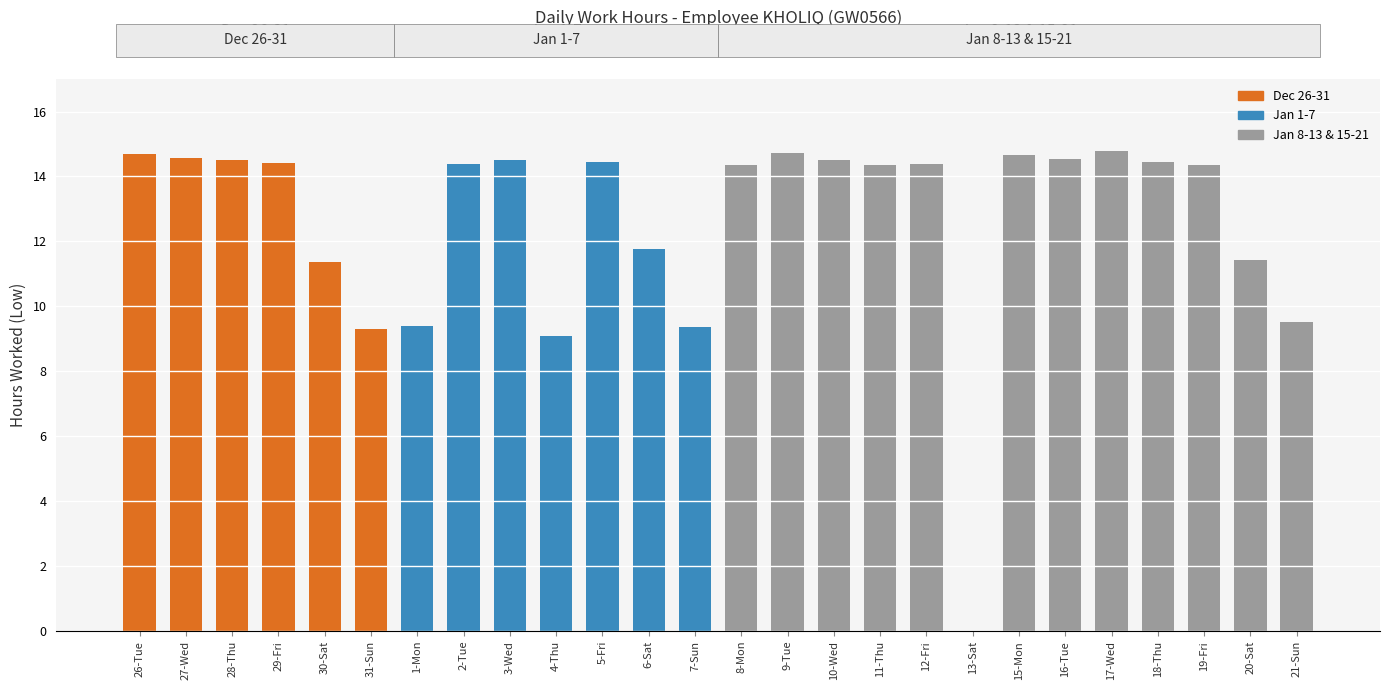

What is the sum of all values?

327.8